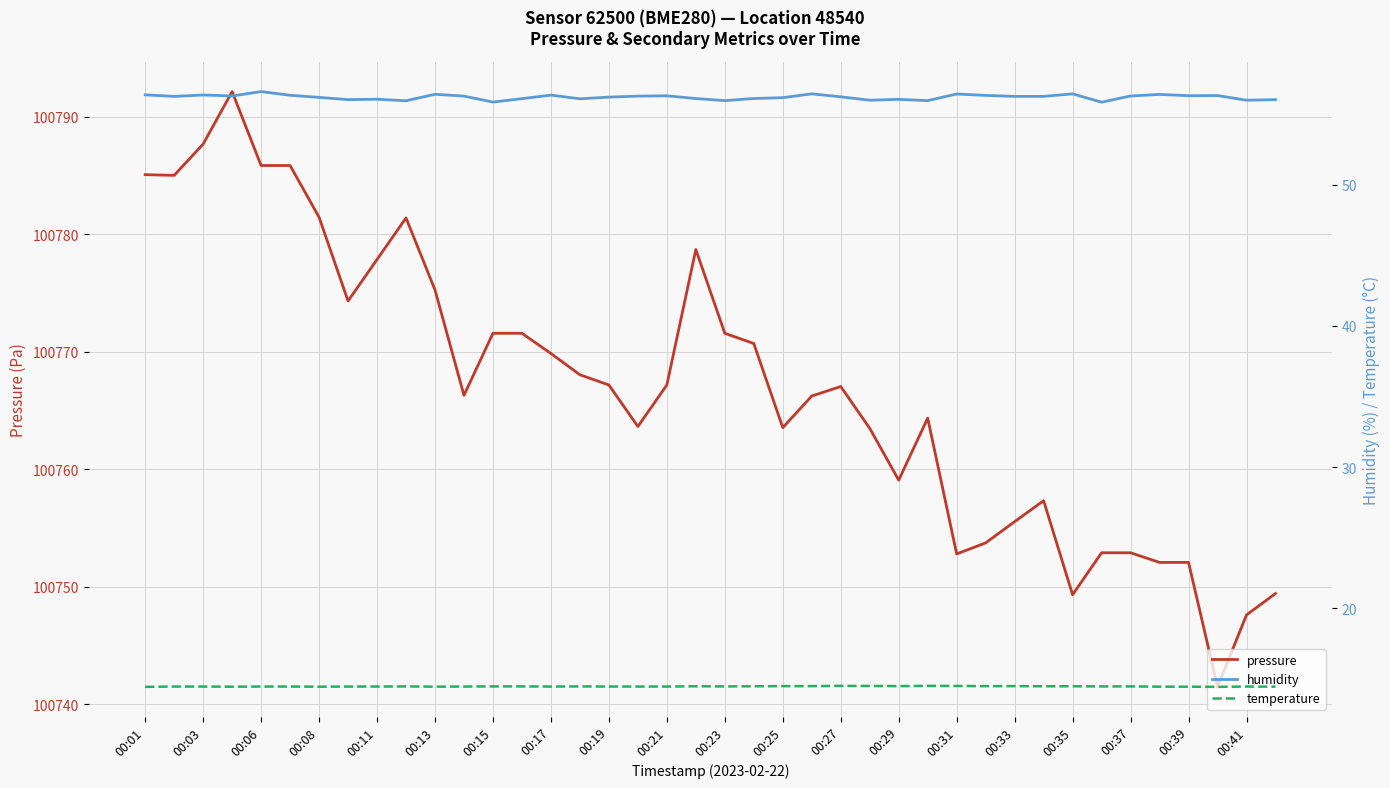

What is the minimum value for humidity?

55.8